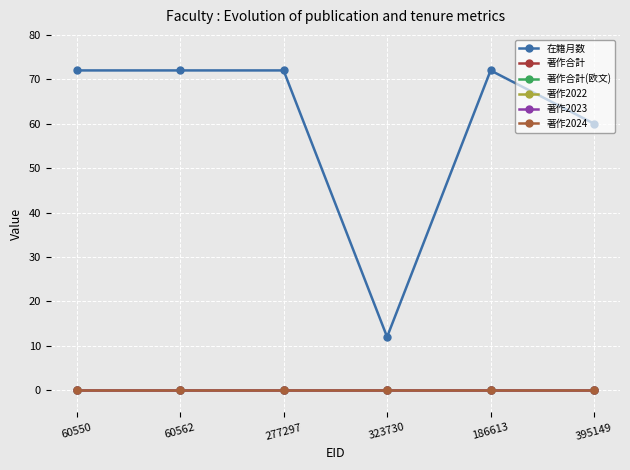

What is the sum of all 在籍月数 values?

360